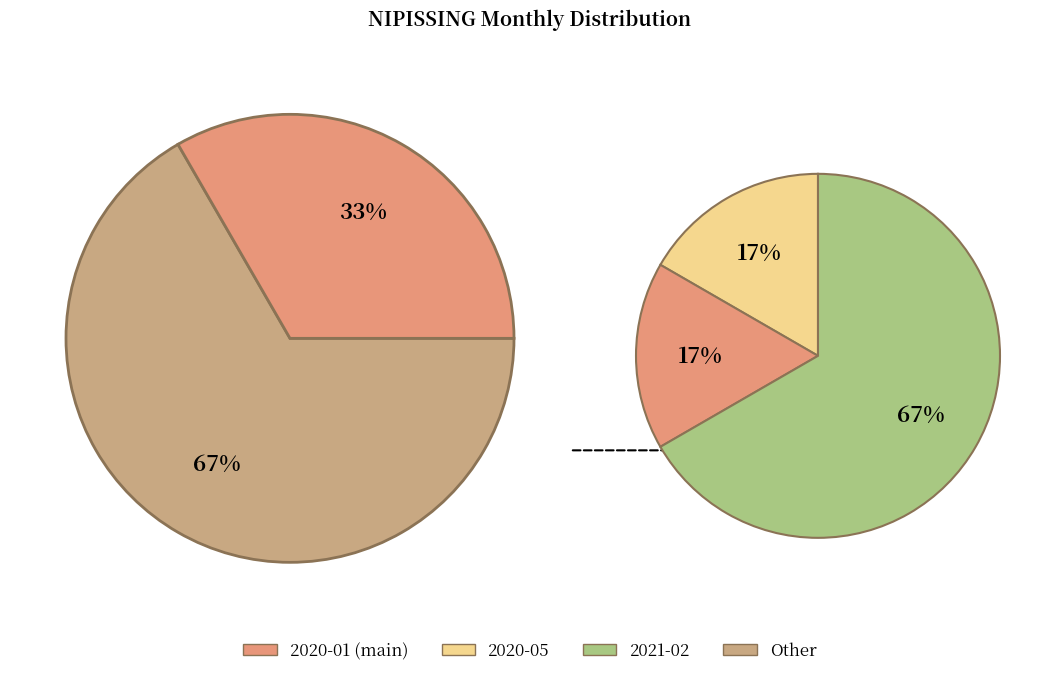

True or false: 2020-07 accounts for 0% of the total.

True